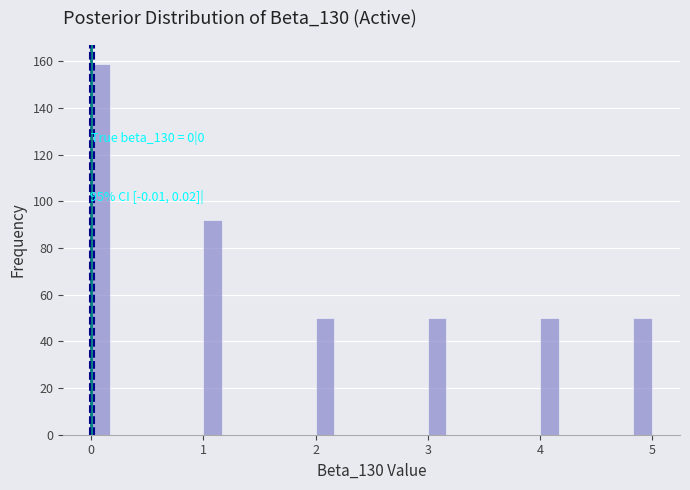

Read against the x-axis, roughly where is the centre of the tallest bar?

0.1